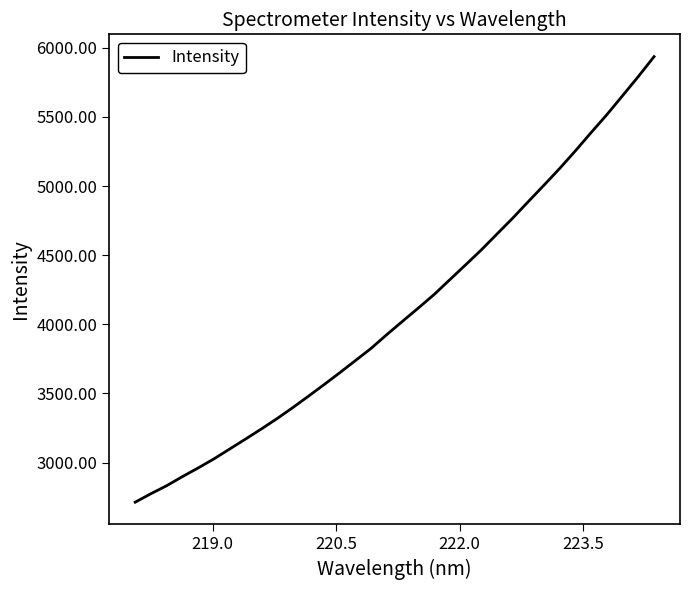

What is the greatest value displayed?

5935.8